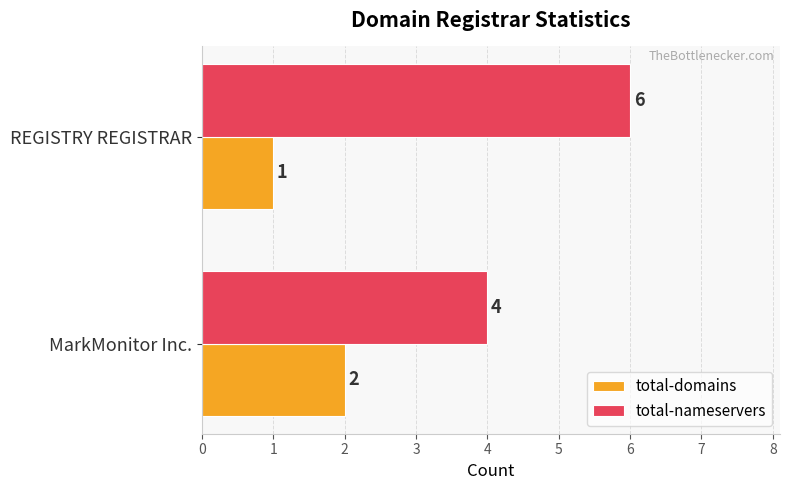

At how many categories does at least one series exceed 3?

2